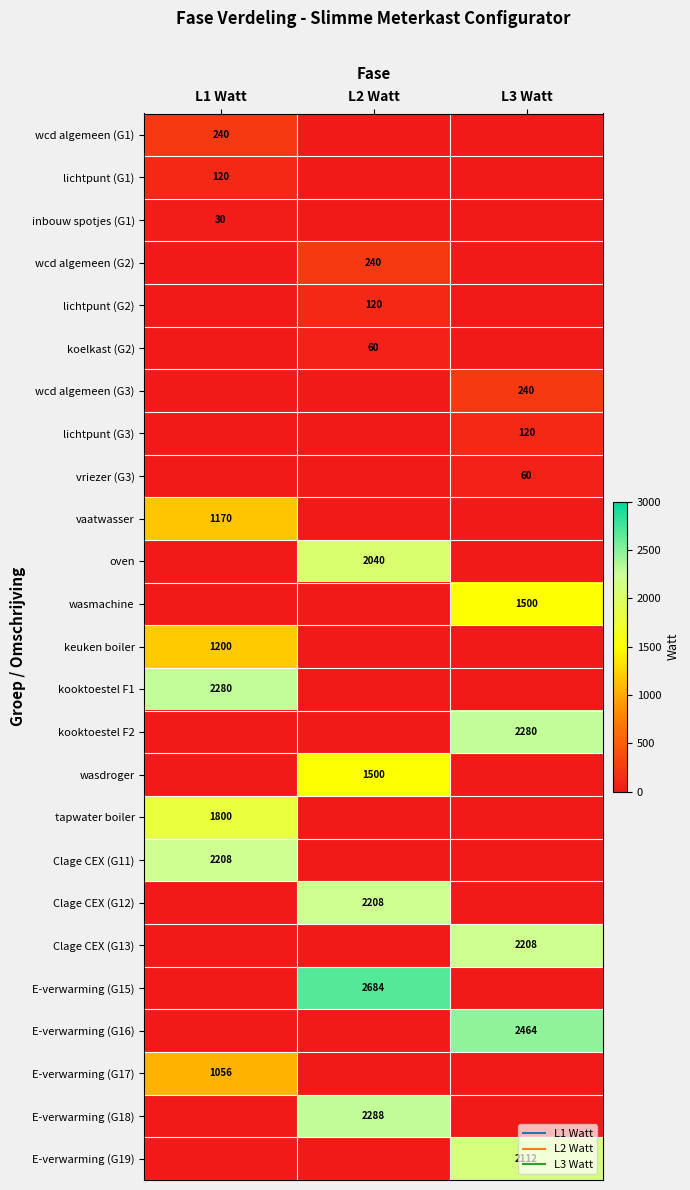

Is the value of vriezer (G3) at L1 Watt greater than the value of lichtpunt (G3) at L1 Watt?

No